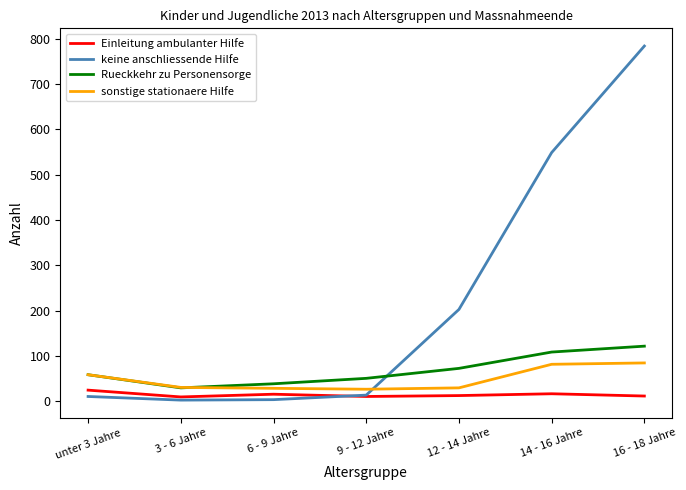

What is the maximum value shown in the chart?

784